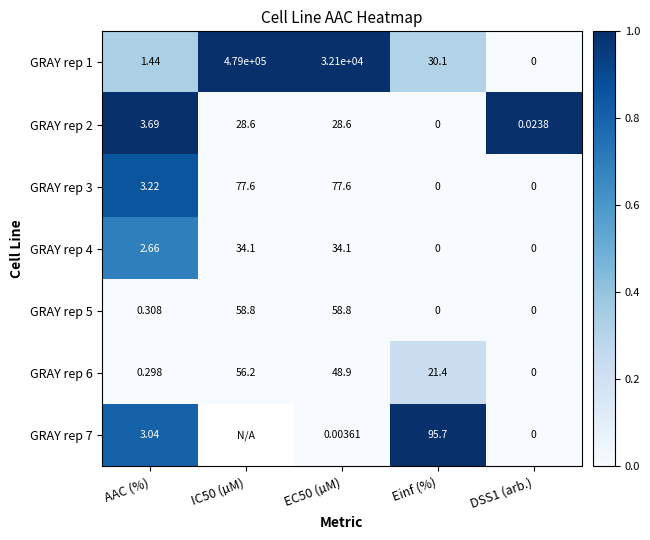

At which category is the sum across all series the highest?

AAC (%)